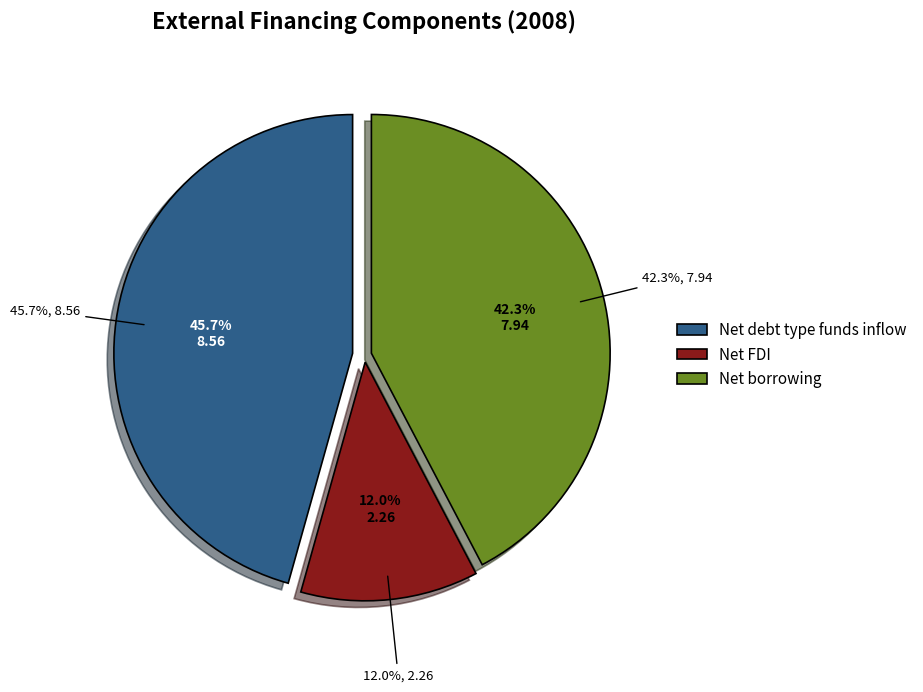

Combined, do Net FDI and Net borrowing account for over 50%?

Yes